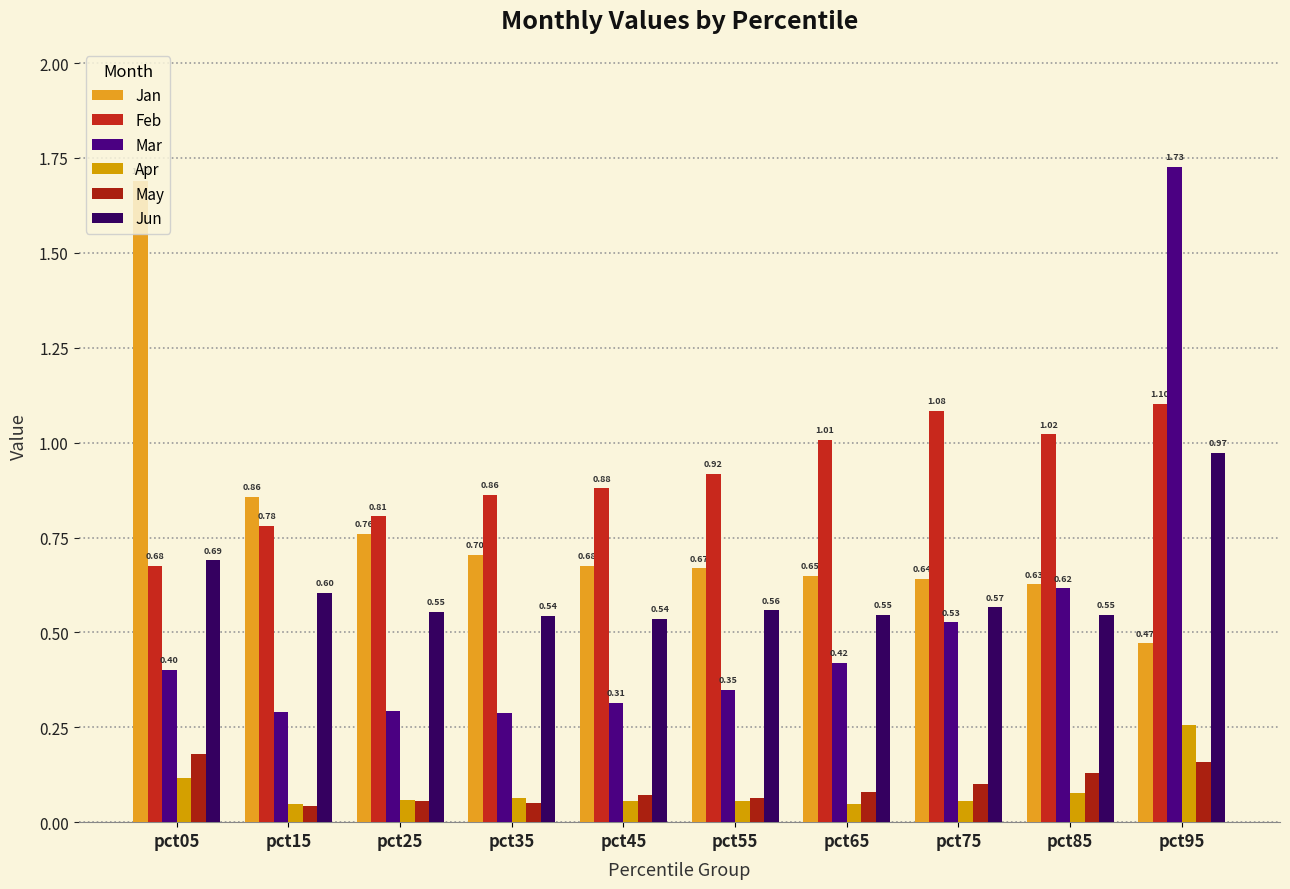

Which category has the lowest value in the Jan series?

pct95